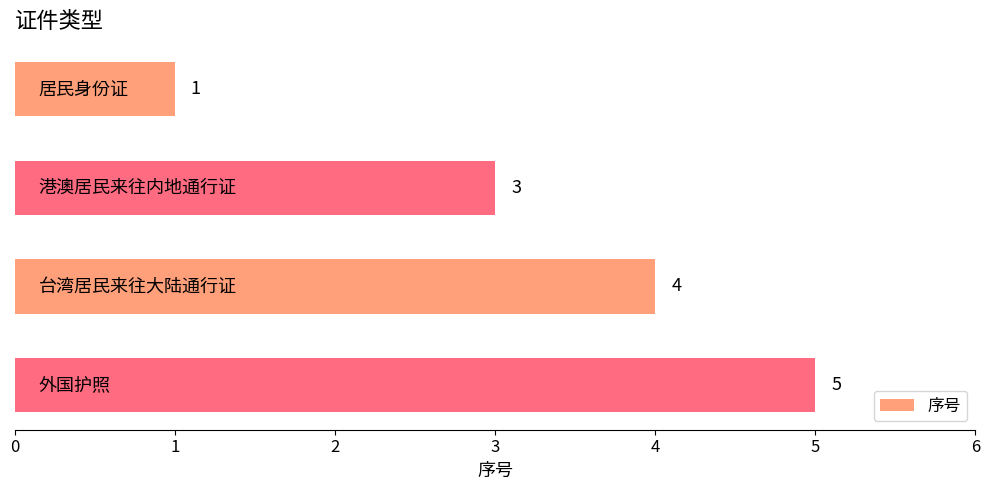

What is the value of the 1st bar from the top?

1